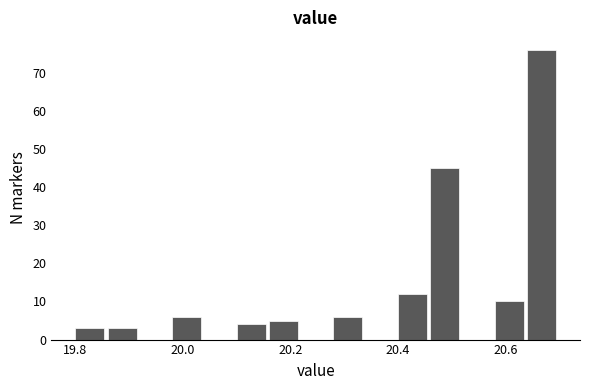

Around what value on the x-axis is the tallest bar? Give the approximate position of its centre, as read against the axis.

20.66